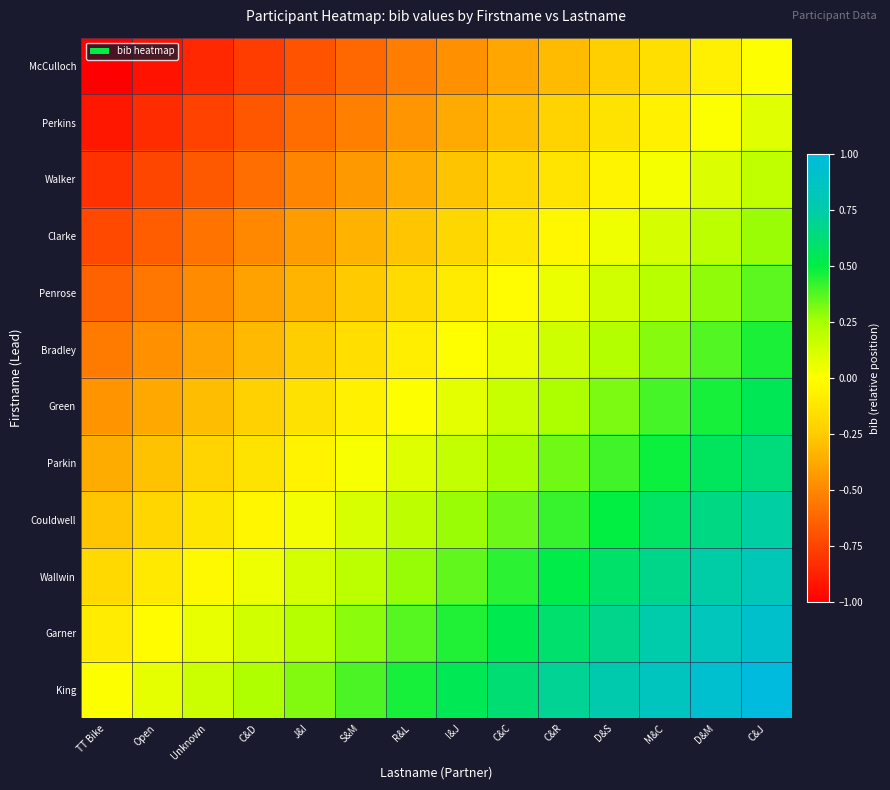

Reading left to right, extract all data points from this chart.

McCulloch: TT Bike=-1.0	Open=-0.9	Unknown=-0.8	C&D=-0.8	J&I=-0.7	S&M=-0.6	R&L=-0.5	I&J=-0.5	C&C=-0.4	C&R=-0.3	D&S=-0.2	M&C=-0.2	D&M=-0.1	C&J=0.0
Perkins: TT Bike=-0.9	Open=-0.8	Unknown=-0.8	C&D=-0.7	J&I=-0.6	S&M=-0.5	R&L=-0.4	I&J=-0.4	C&C=-0.3	C&R=-0.2	D&S=-0.1	M&C=-0.1	D&M=0.0	C&J=0.1
Walker: TT Bike=-0.8	Open=-0.7	Unknown=-0.7	C&D=-0.6	J&I=-0.5	S&M=-0.4	R&L=-0.4	I&J=-0.3	C&C=-0.2	C&R=-0.1	D&S=-0.0	M&C=0.0	D&M=0.1	C&J=0.2
Clarke: TT Bike=-0.7	Open=-0.7	Unknown=-0.6	C&D=-0.5	J&I=-0.4	S&M=-0.3	R&L=-0.3	I&J=-0.2	C&C=-0.1	C&R=-0.0	D&S=0.0	M&C=0.1	D&M=0.2	C&J=0.3
Penrose: TT Bike=-0.6	Open=-0.6	Unknown=-0.5	C&D=-0.4	J&I=-0.3	S&M=-0.3	R&L=-0.2	I&J=-0.1	C&C=-0.0	C&R=0.1	D&S=0.1	M&C=0.2	D&M=0.3	C&J=0.4
Bradley: TT Bike=-0.5	Open=-0.5	Unknown=-0.4	C&D=-0.3	J&I=-0.2	S&M=-0.2	R&L=-0.1	I&J=-0.0	C&C=0.1	C&R=0.1	D&S=0.2	M&C=0.3	D&M=0.4	C&J=0.5
Green: TT Bike=-0.5	Open=-0.4	Unknown=-0.3	C&D=-0.2	J&I=-0.1	S&M=-0.1	R&L=0.0	I&J=0.1	C&C=0.2	C&R=0.2	D&S=0.3	M&C=0.4	D&M=0.5	C&J=0.5
Parkin: TT Bike=-0.4	Open=-0.3	Unknown=-0.2	C&D=-0.1	J&I=-0.1	S&M=0.0	R&L=0.1	I&J=0.2	C&C=0.3	C&R=0.3	D&S=0.4	M&C=0.5	D&M=0.6	C&J=0.6
Couldwell: TT Bike=-0.3	Open=-0.2	Unknown=-0.1	C&D=-0.0	J&I=0.0	S&M=0.1	R&L=0.2	I&J=0.3	C&C=0.3	C&R=0.4	D&S=0.5	M&C=0.6	D&M=0.7	C&J=0.7
Wallwin: TT Bike=-0.2	Open=-0.1	Unknown=-0.0	C&D=0.0	J&I=0.1	S&M=0.2	R&L=0.3	I&J=0.4	C&C=0.4	C&R=0.5	D&S=0.6	M&C=0.7	D&M=0.7	C&J=0.8
Garner: TT Bike=-0.1	Open=-0.0	Unknown=0.1	C&D=0.1	J&I=0.2	S&M=0.3	R&L=0.4	I&J=0.4	C&C=0.5	C&R=0.6	D&S=0.7	M&C=0.8	D&M=0.8	C&J=0.9
King: TT Bike=0.0	Open=0.1	Unknown=0.2	C&D=0.2	J&I=0.3	S&M=0.4	R&L=0.5	I&J=0.5	C&C=0.6	C&R=0.7	D&S=0.8	M&C=0.8	D&M=0.9	C&J=1.0